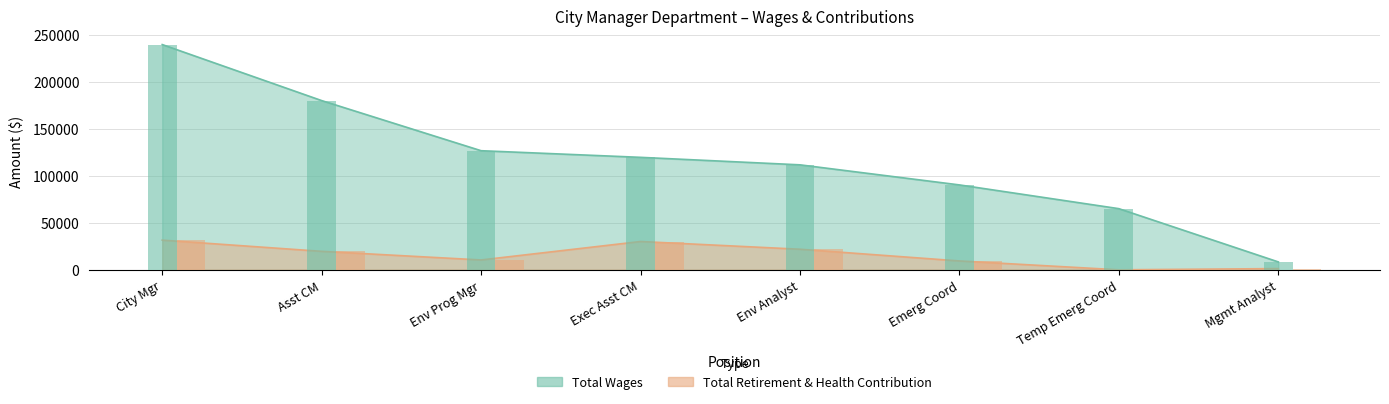

Which series has the largest range (max minus min)?

Total Wages